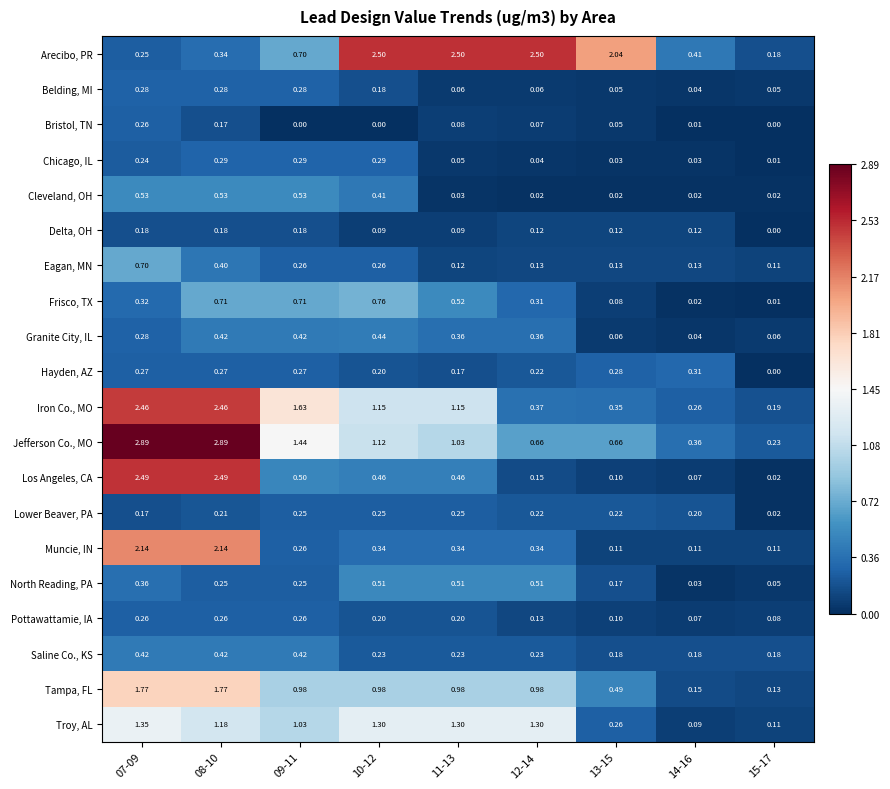

At how many categories does at least one series exceed 0?

9